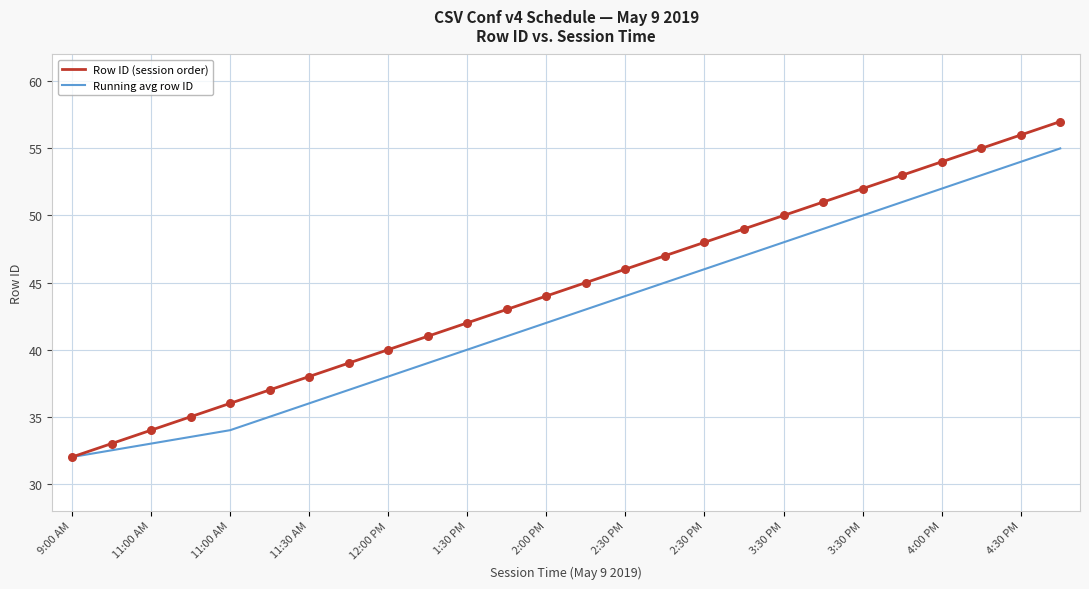

Which series has the largest range (max minus min)?

Row ID (session order)